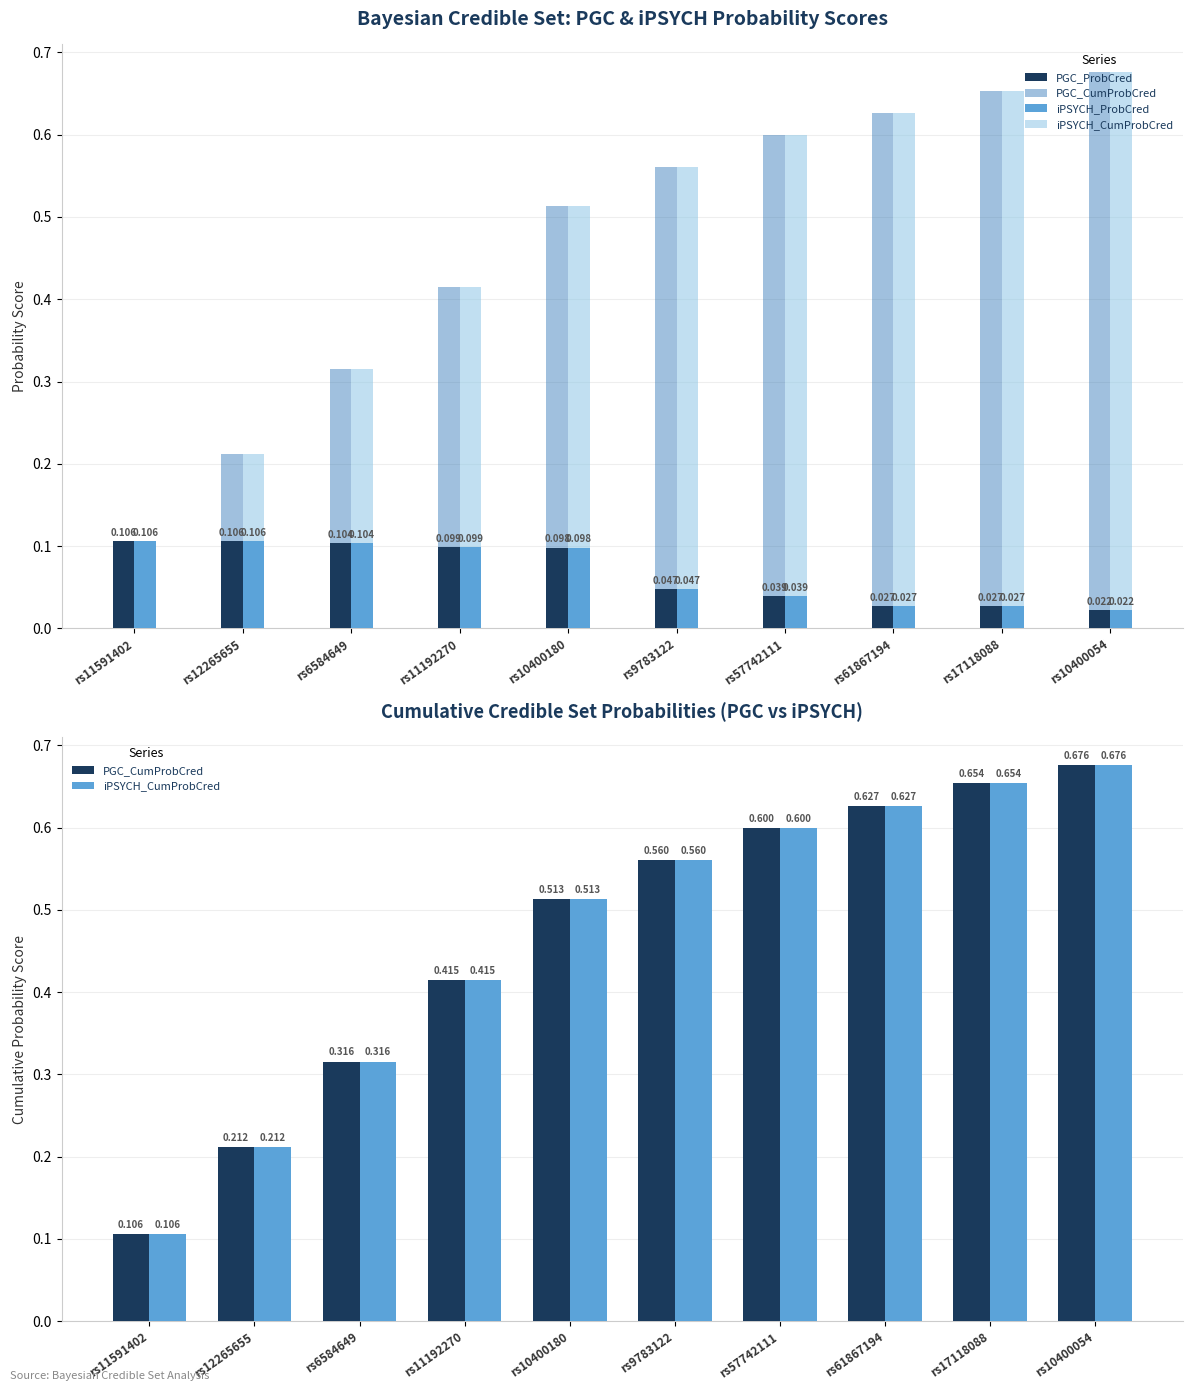

What is the value of the PGC_ProbCred bar at the 4th from the left?

0.1